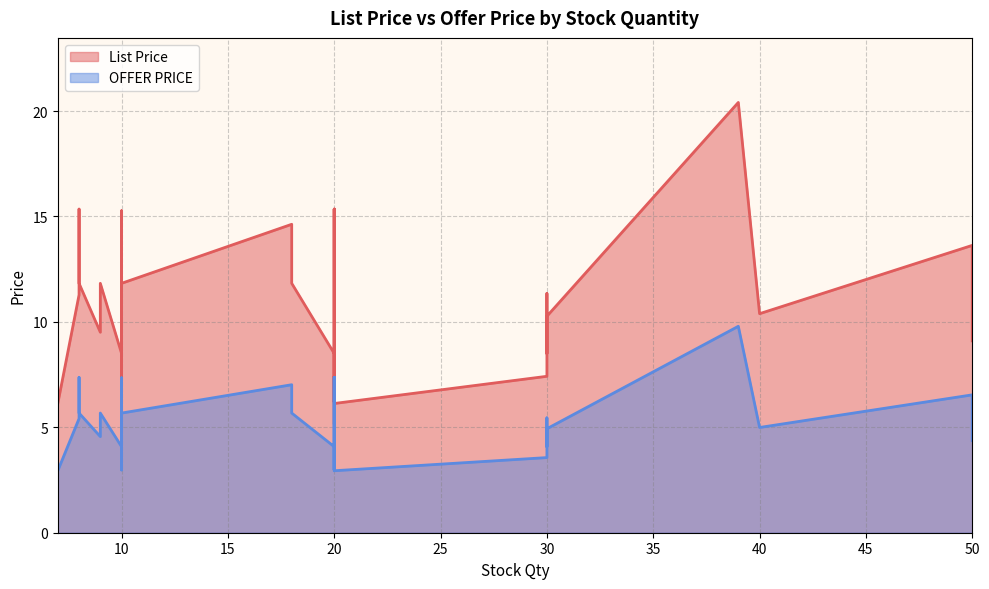

How many interior local valleys does the List Price series have?

8